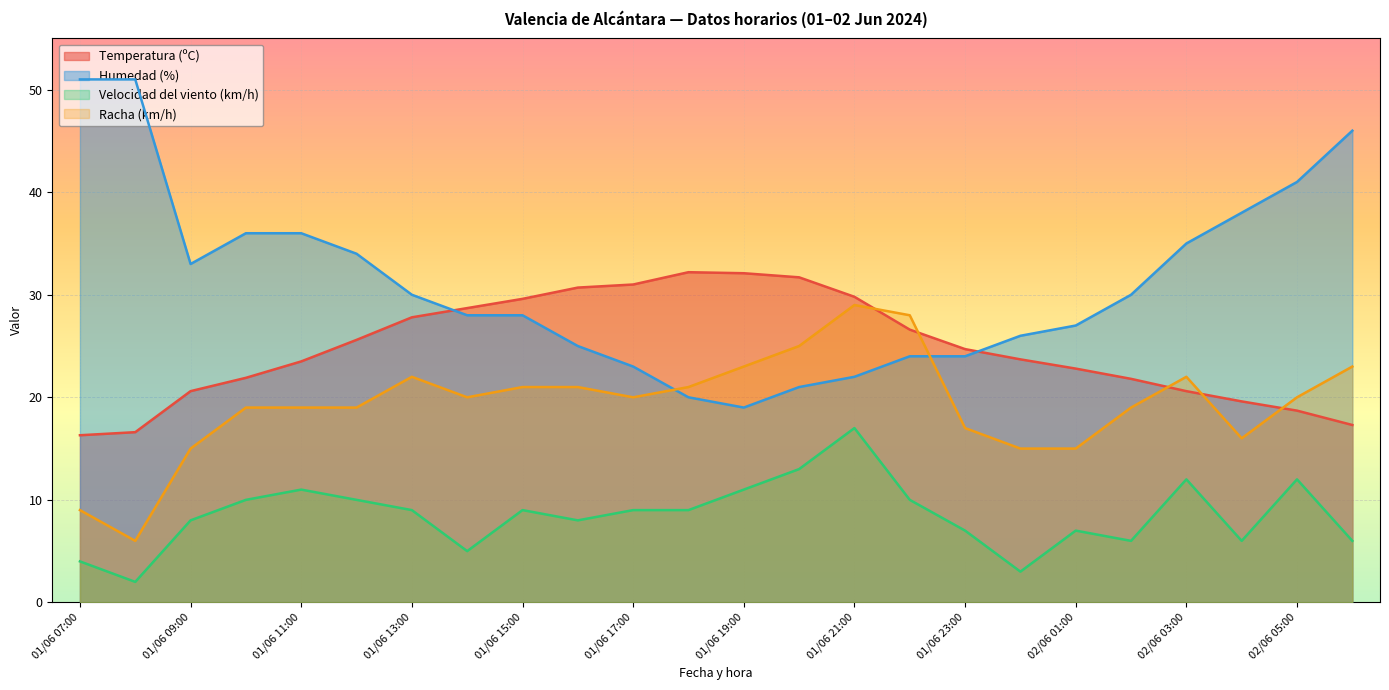

What is the highest value of the Temperatura (ºC) series?

32.2